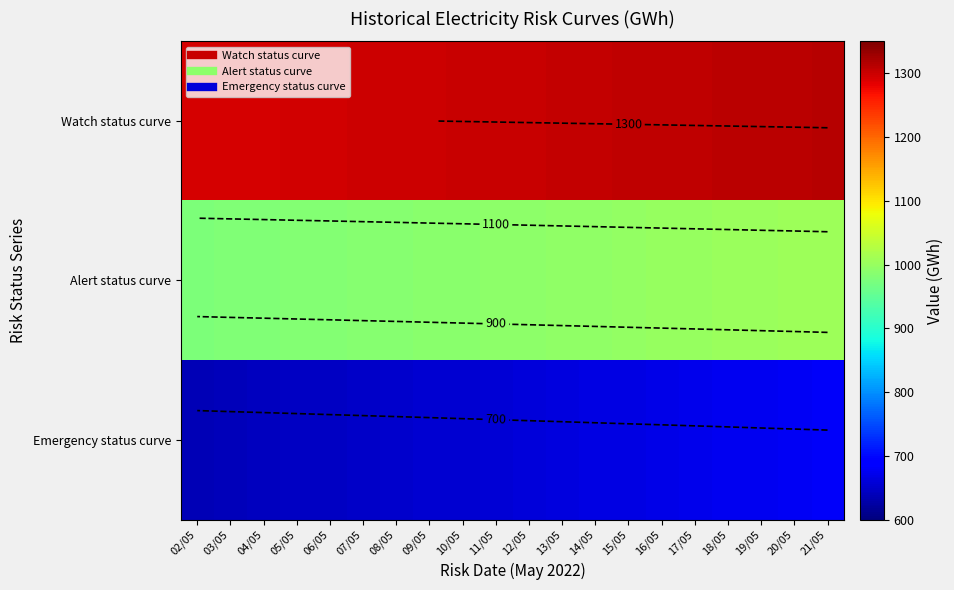

True or false: Alert status curve has a value of 979.9 at 04/05.

True